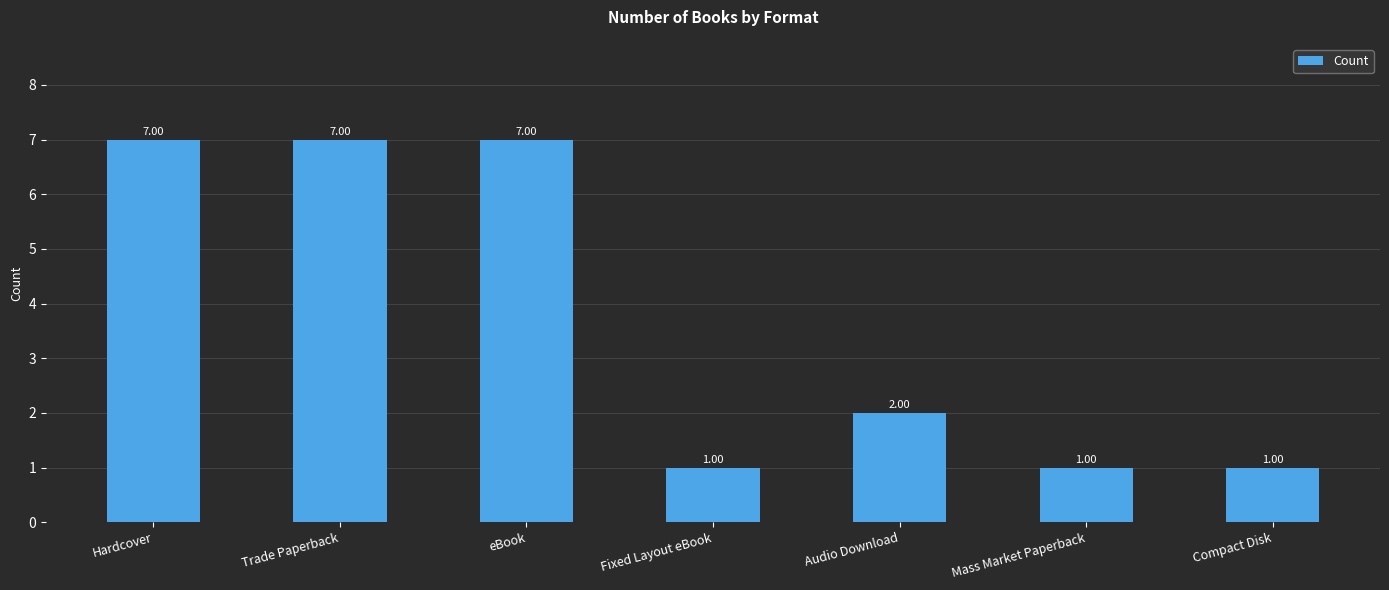

Reading left to right, what are all the values shown in this chart?

7	7	7	1	2	1	1